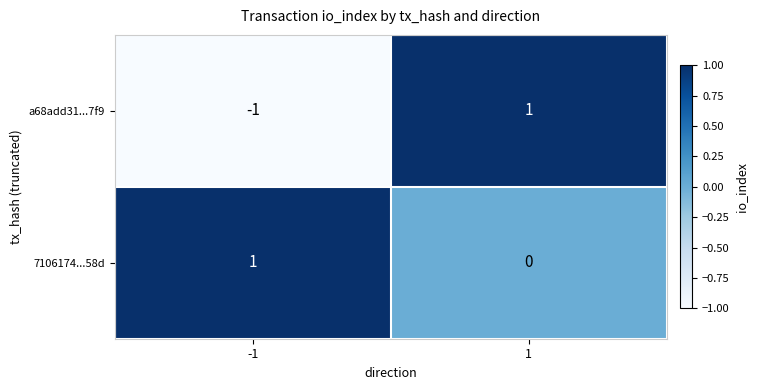

Reading left to right, transcribe all the data shown in this chart.

a68add31...7f9: -1	1
7106174...58d: 1	0